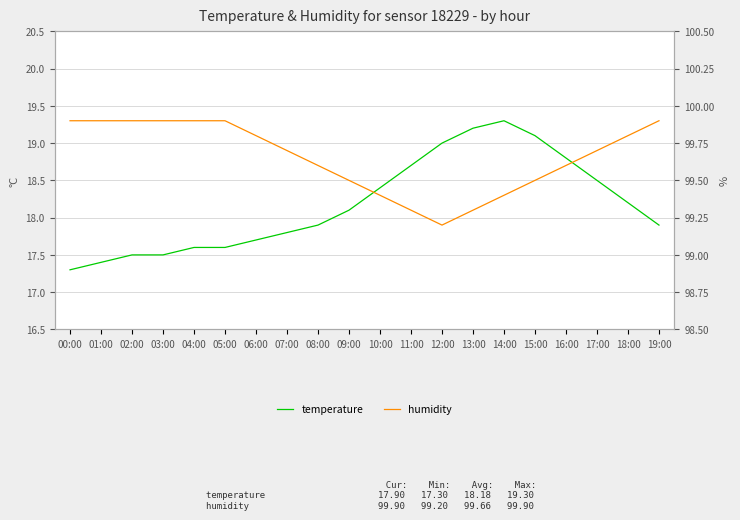

What is the spread (max minus min) of values at 12:00?

80.2